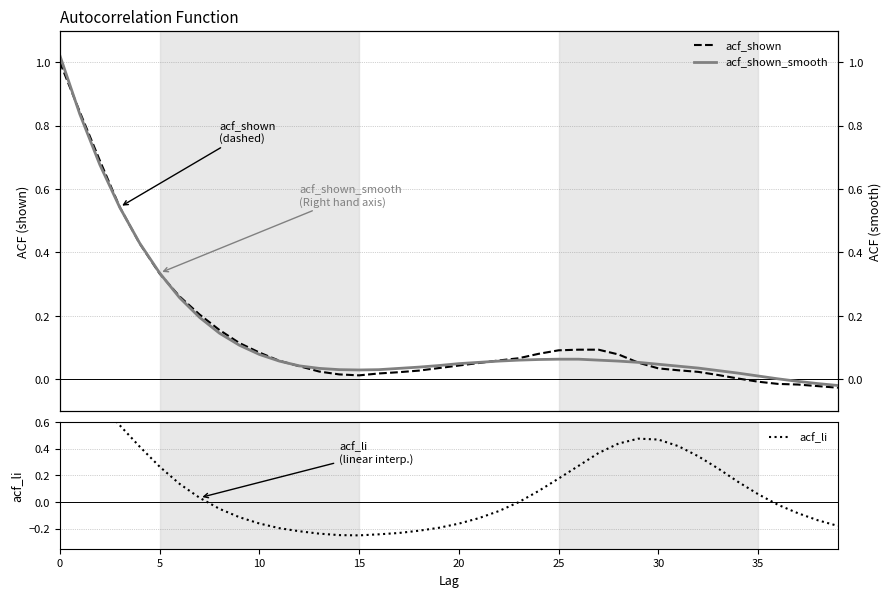

Between which two adjacent categories do acf_li and acf_shown_smooth first intersect?

0 and 5